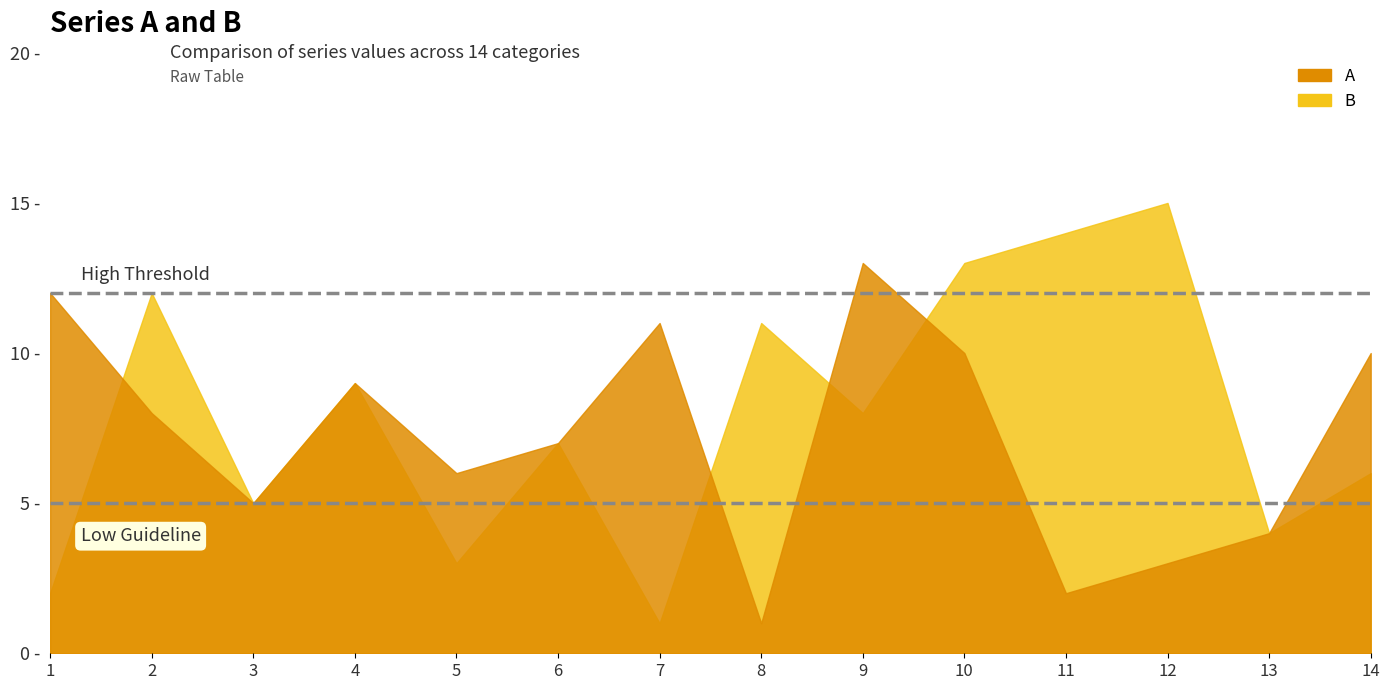

At which category does B reach its first local peak?

2